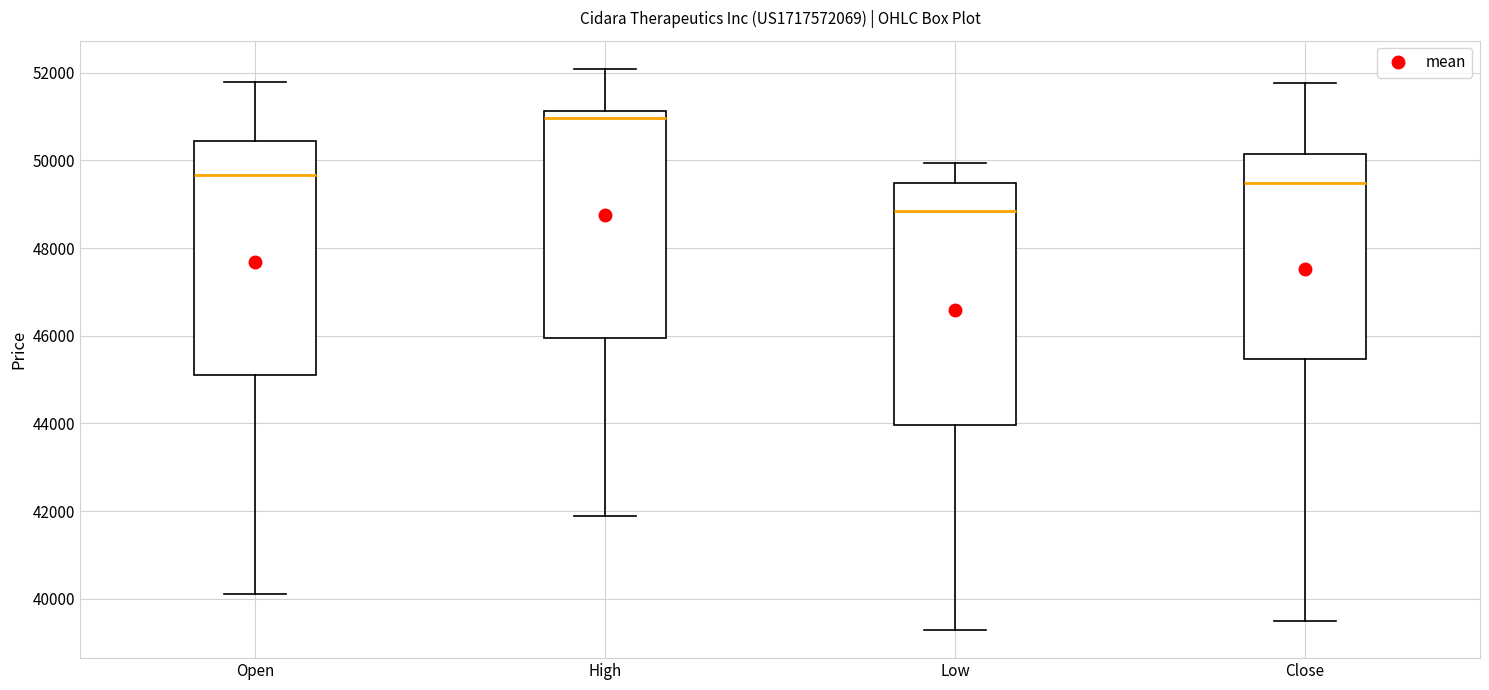

Where does the upper whisker of the box for High end on the y-axis? The values are not printed on the chart, so give them approximately, as read against the axis.

52000